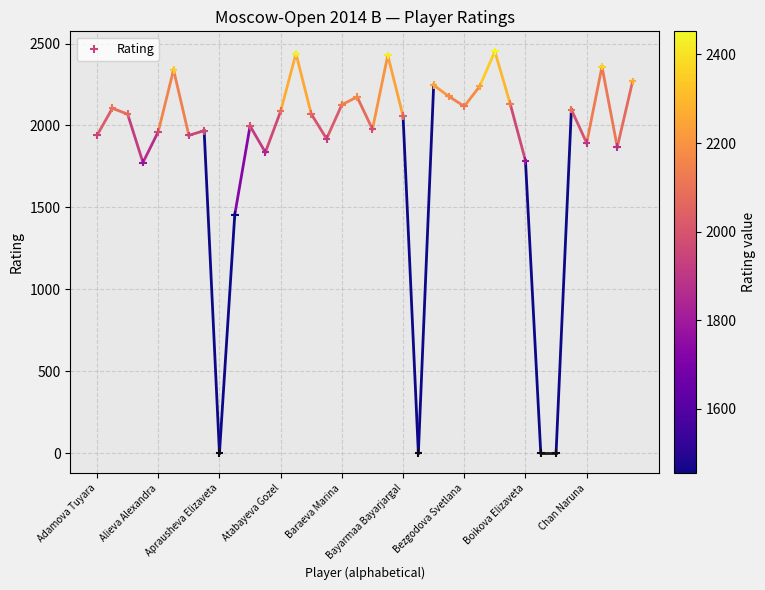

What is the range of Y values (max minus min)?

2452